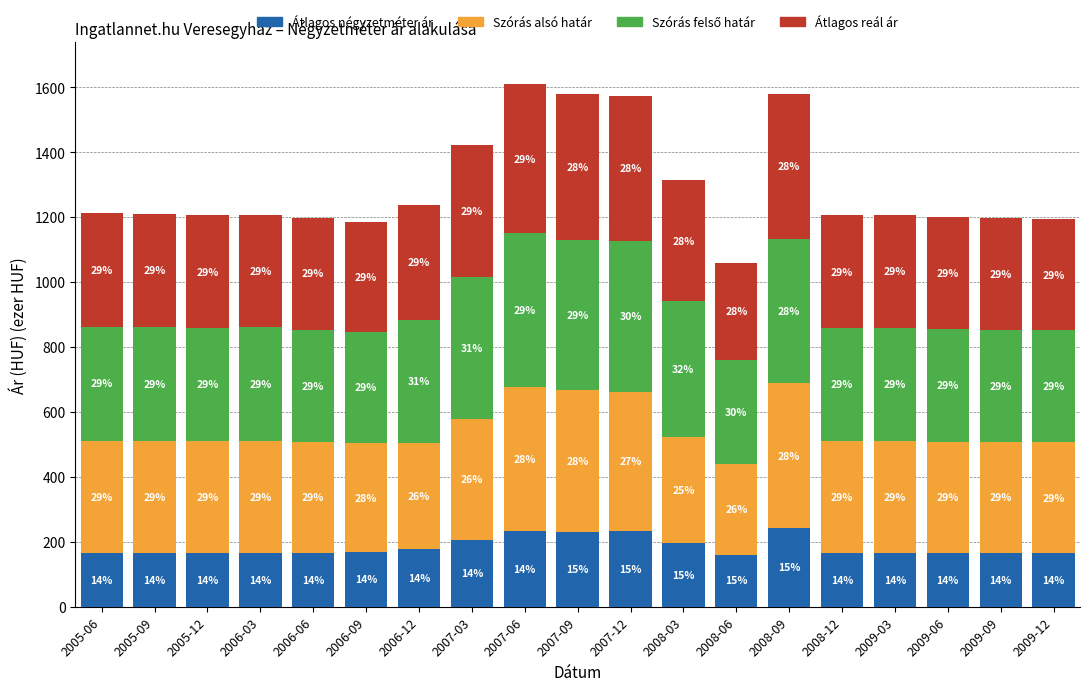

How many bars are there in total?

19